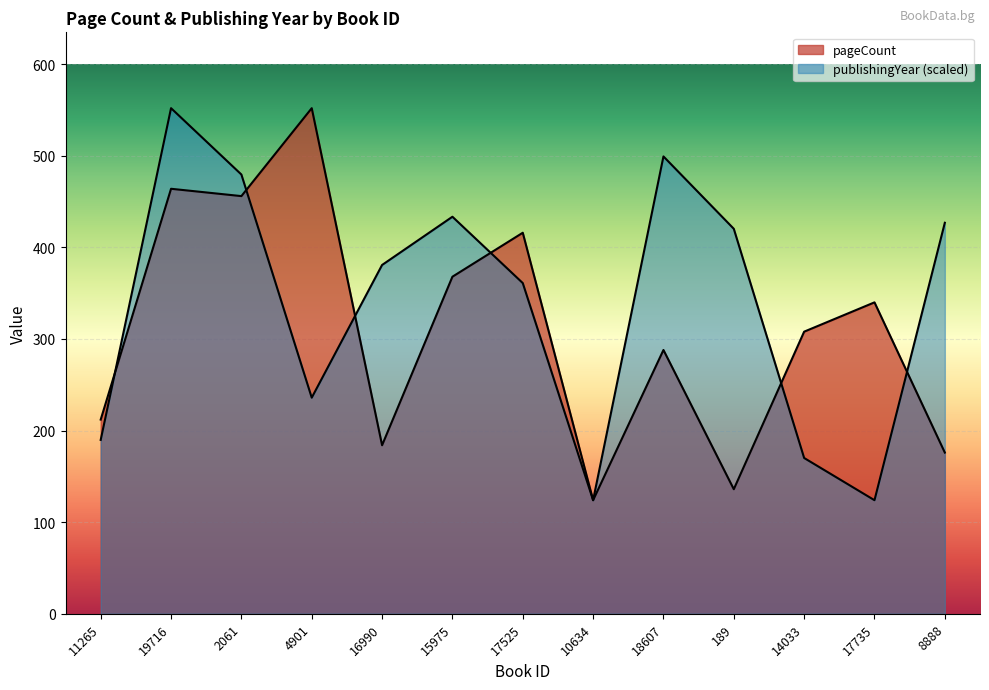

Reading left to right, extract all data points from this chart.

pageCount: 212.0	464.0	456.0	552.0	184.0	368.0	416.0	124.0	288.0	136.0	308.0	340.0	176.0
publishingYear: 189.8	552.0	479.6	235.9	380.8	433.5	361.0	124.0	499.3	420.3	170.1	124.0	426.9